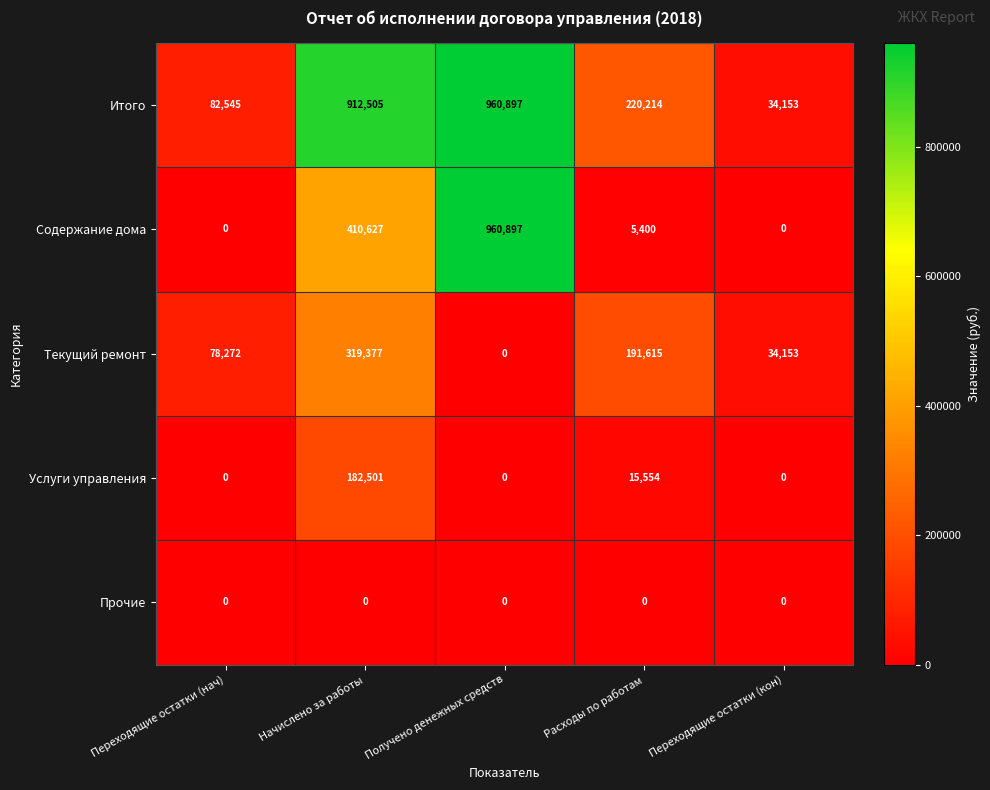

Which series has the widest spread of values?

Содержание дома